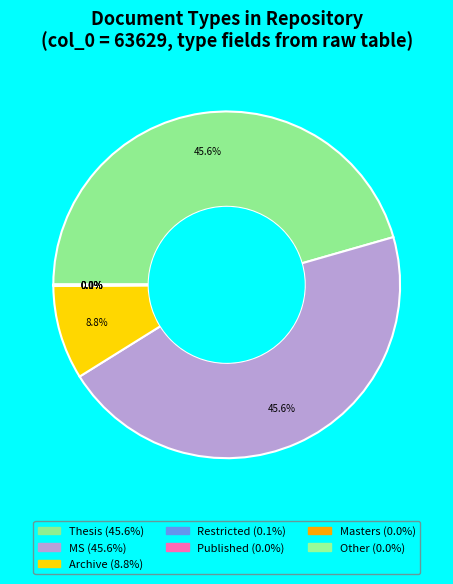

To the nearest percent, what is the difference between the largest and smallest slice percentages?

46%